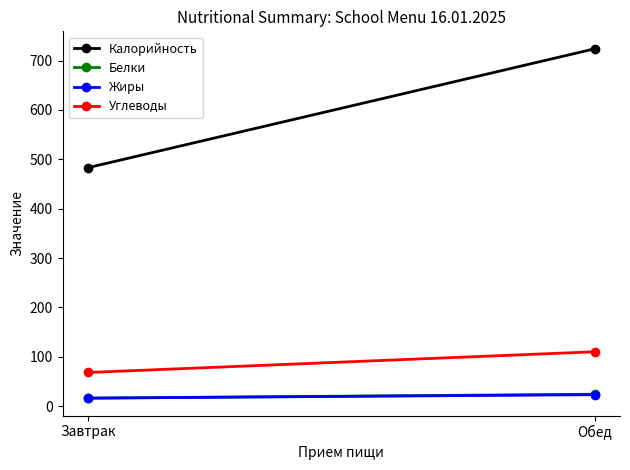

Rank the categories by Калорийность value from lowest to highest.

Завтрак, Обед